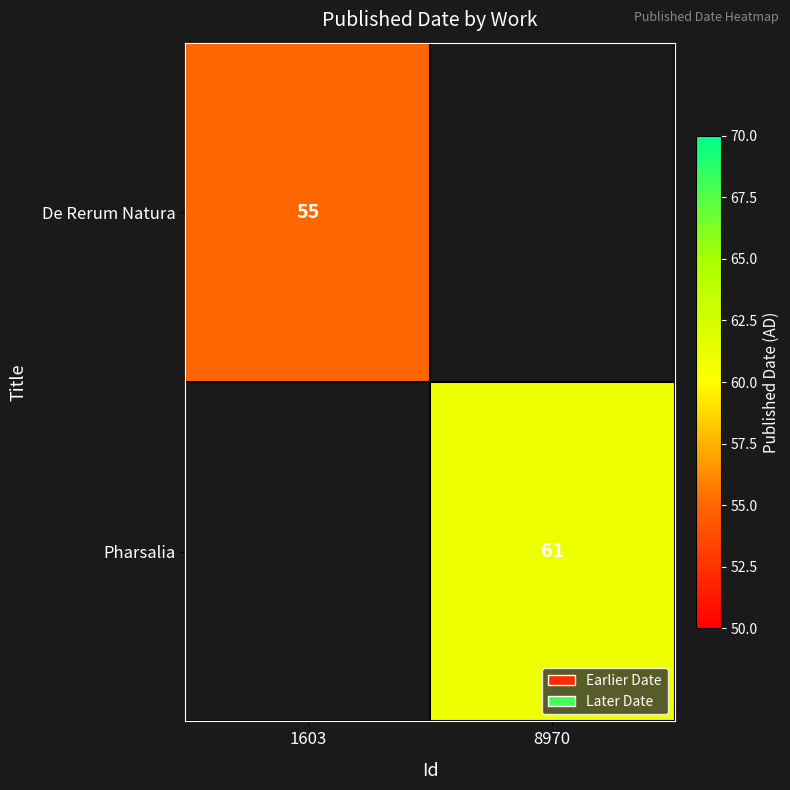

Is the value of De Rerum Natura at 1603 greater than the value of Pharsalia at 8970?

No